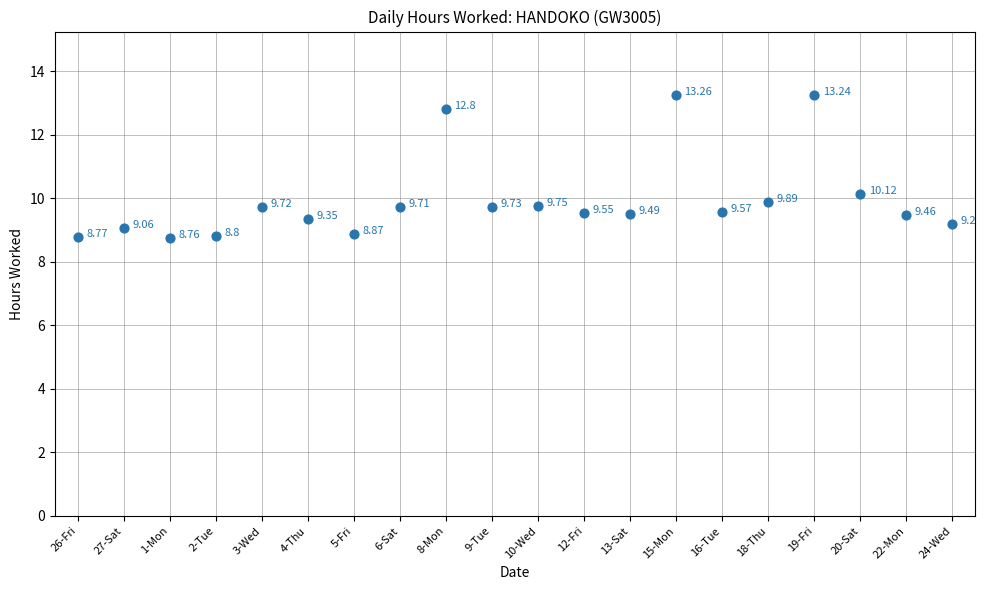

What is the range of Y values (max minus min)?

4.5